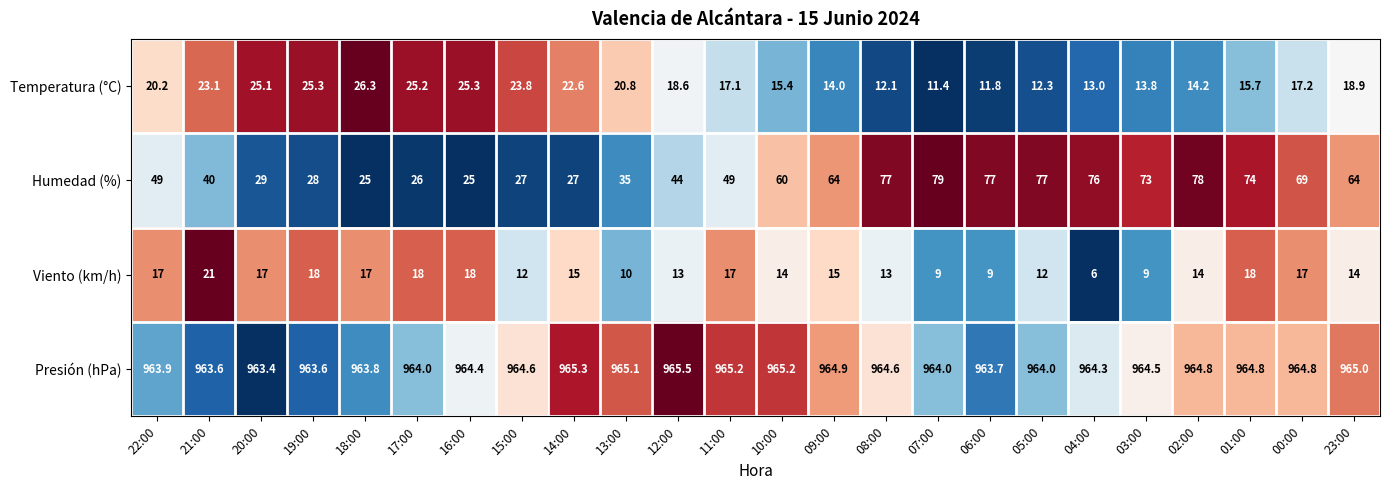

Is it true that Viento (km/h) equals 27.5 at 11:00?

False